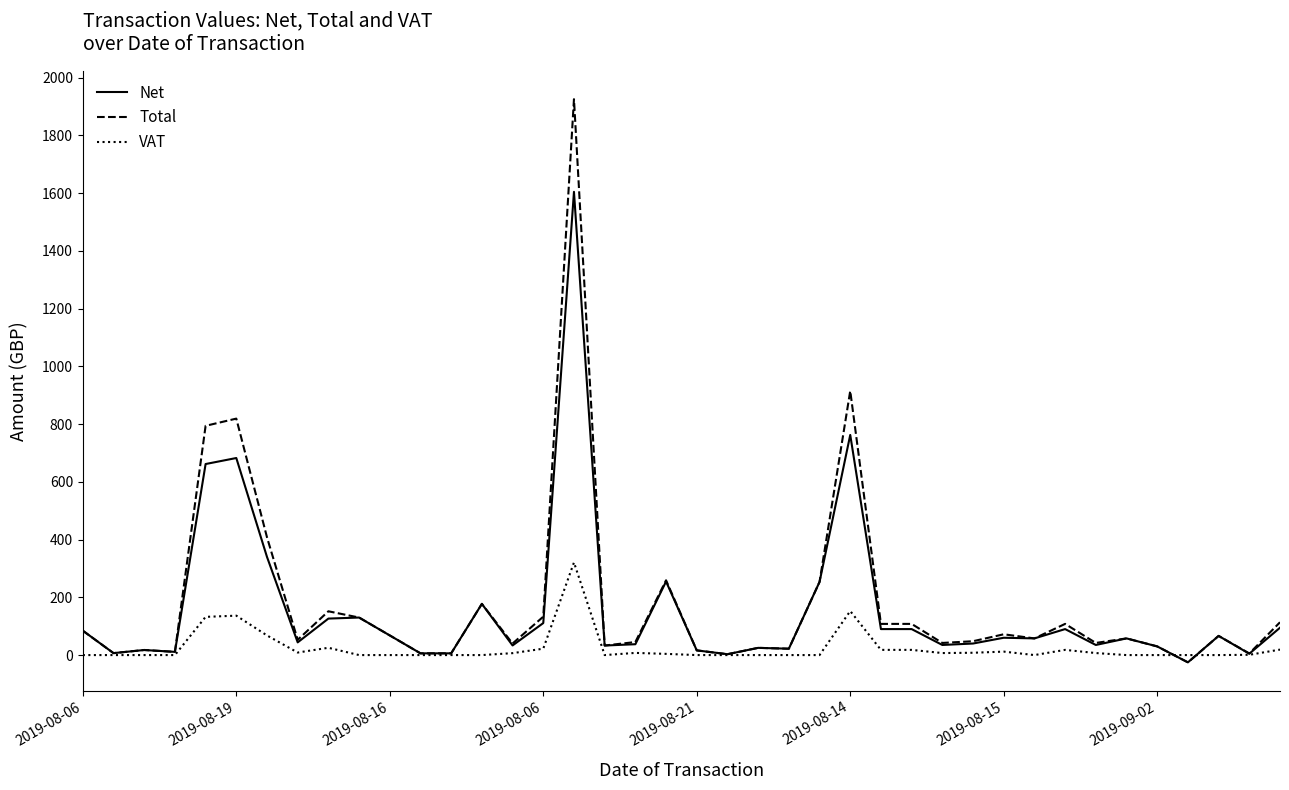

True or false: VAT has more than 1 points higher than both neighbors.

True